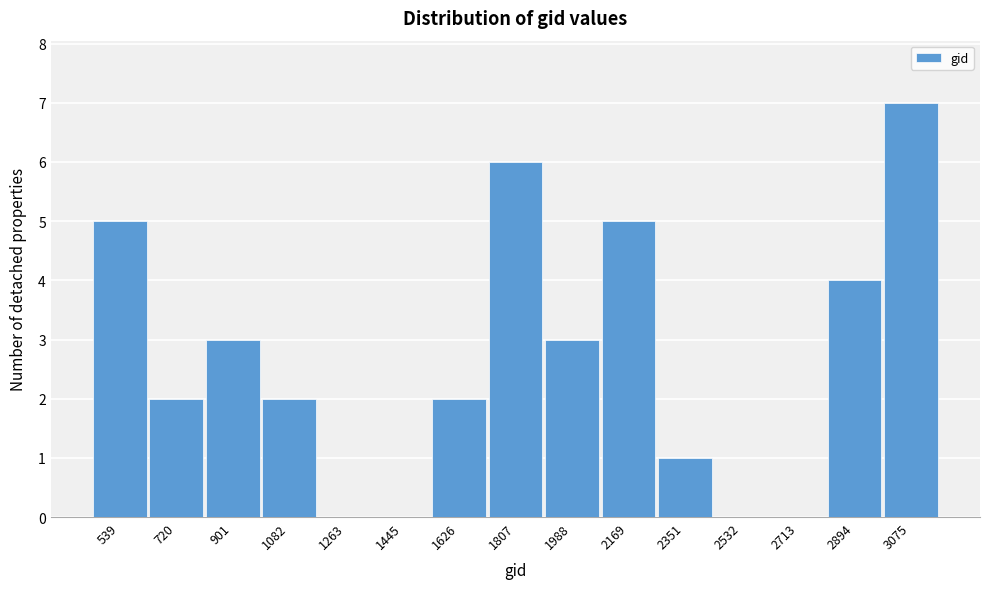

Reading left to right, extract all data points from this chart.

539=5	720=2	901=3	1082=2	1263=0	1445=0	1626=2	1807=6	1988=3	2169=5	2351=1	2532=0	2713=0	2894=4	3075=7